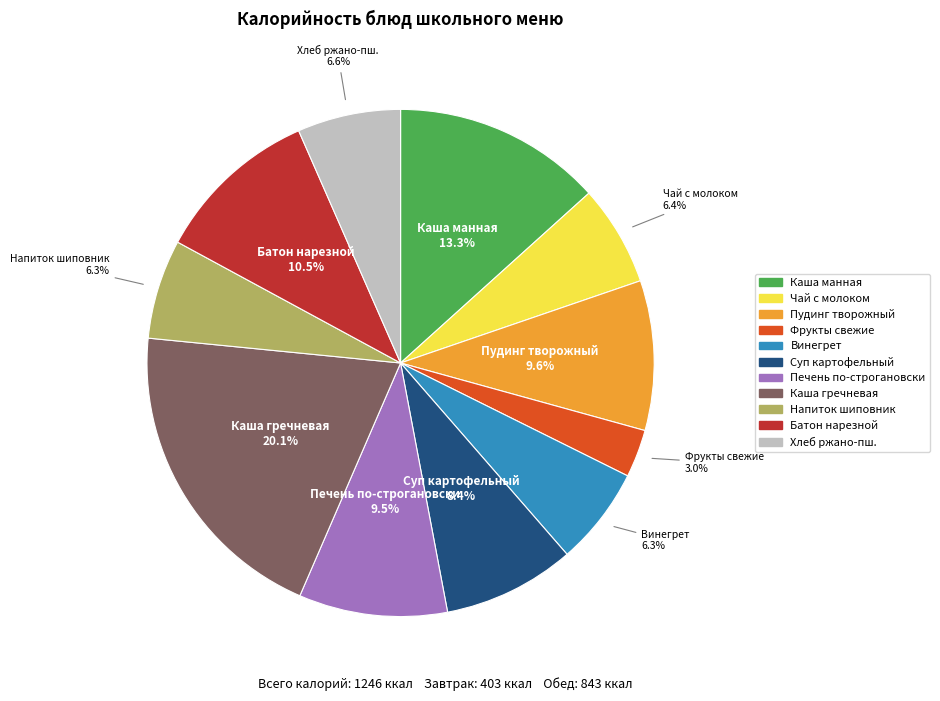

Approximately how many times larger is the value at Печень по-строгановски compared to Напиток шиповник?

1.5